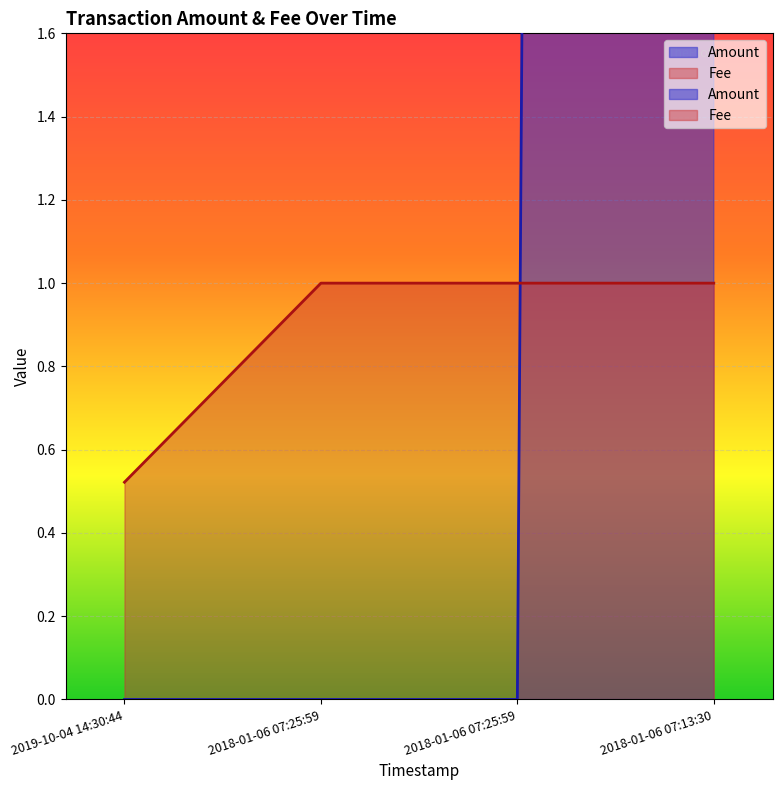

At which label does Amount reach its minimum?

2018-01-06 07:25:59